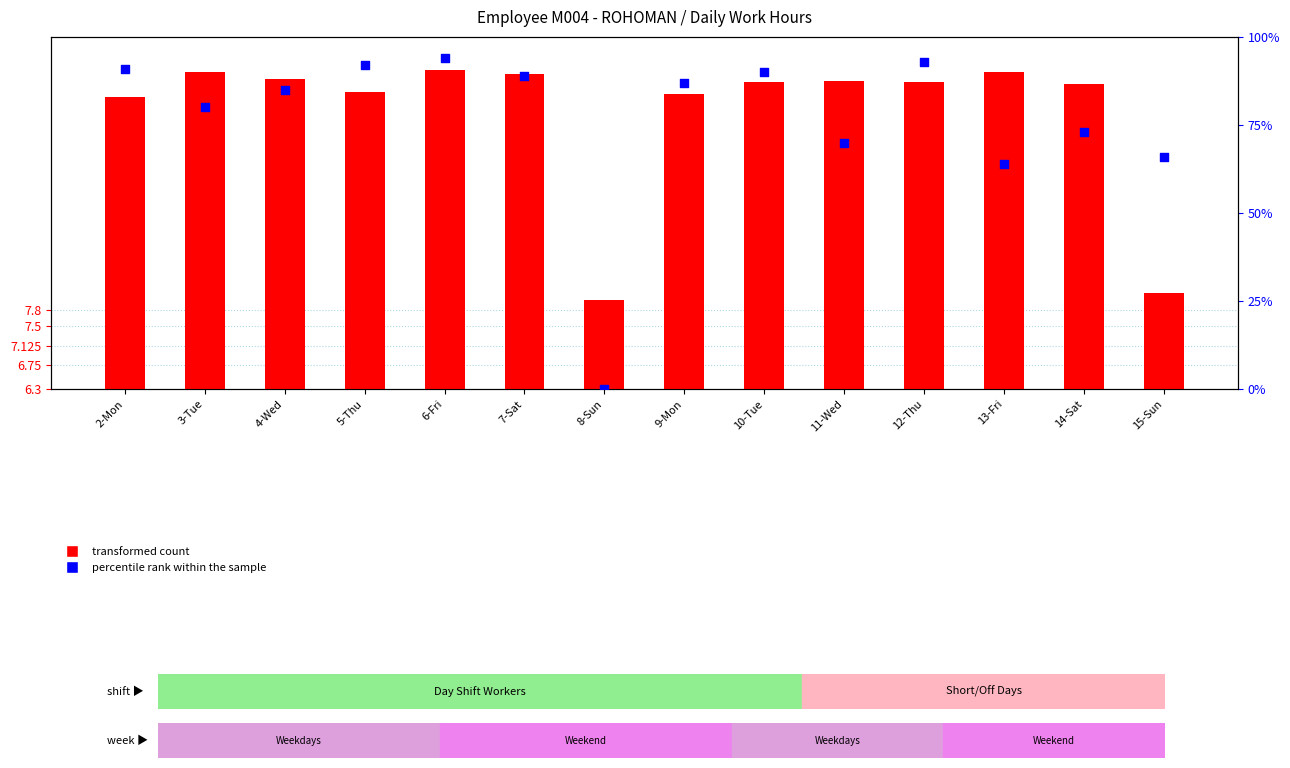

Which series has the largest total across all categories?

transformed count